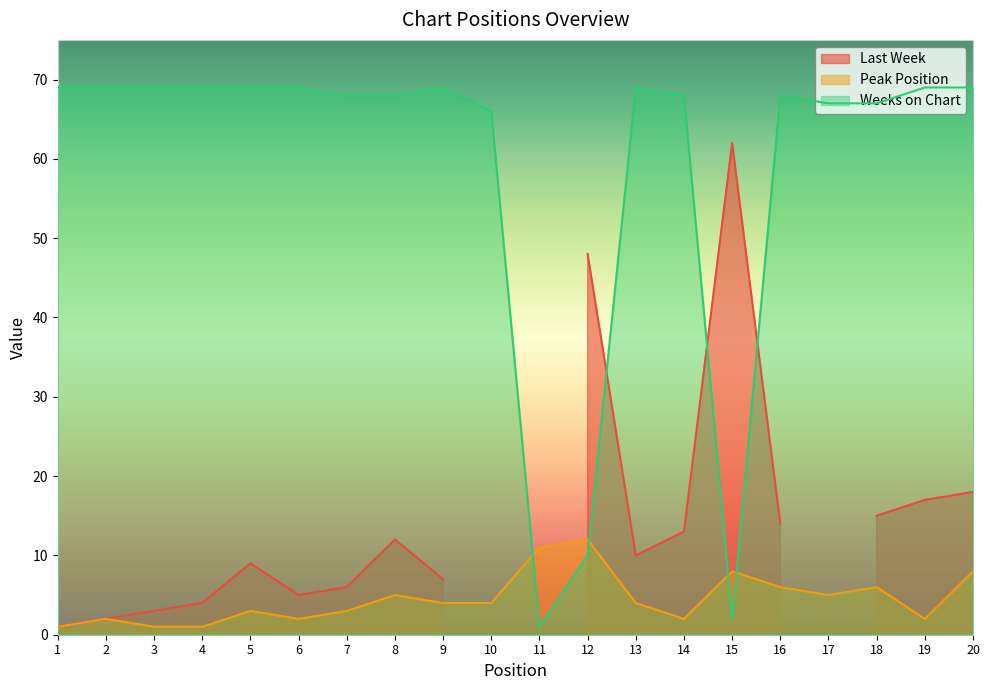

The value of Peak Position at 3 is 2. True or false?

False